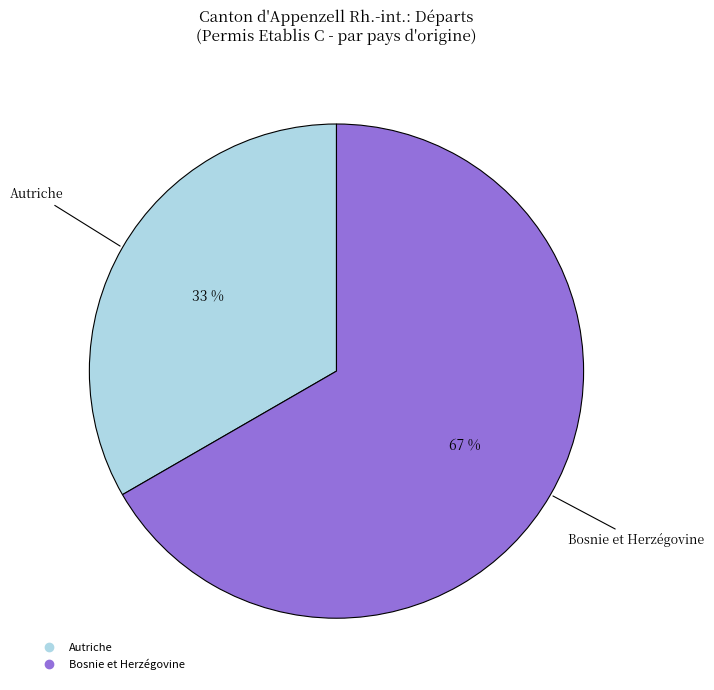

Is there any slice that represents more than half of the pie?

Yes